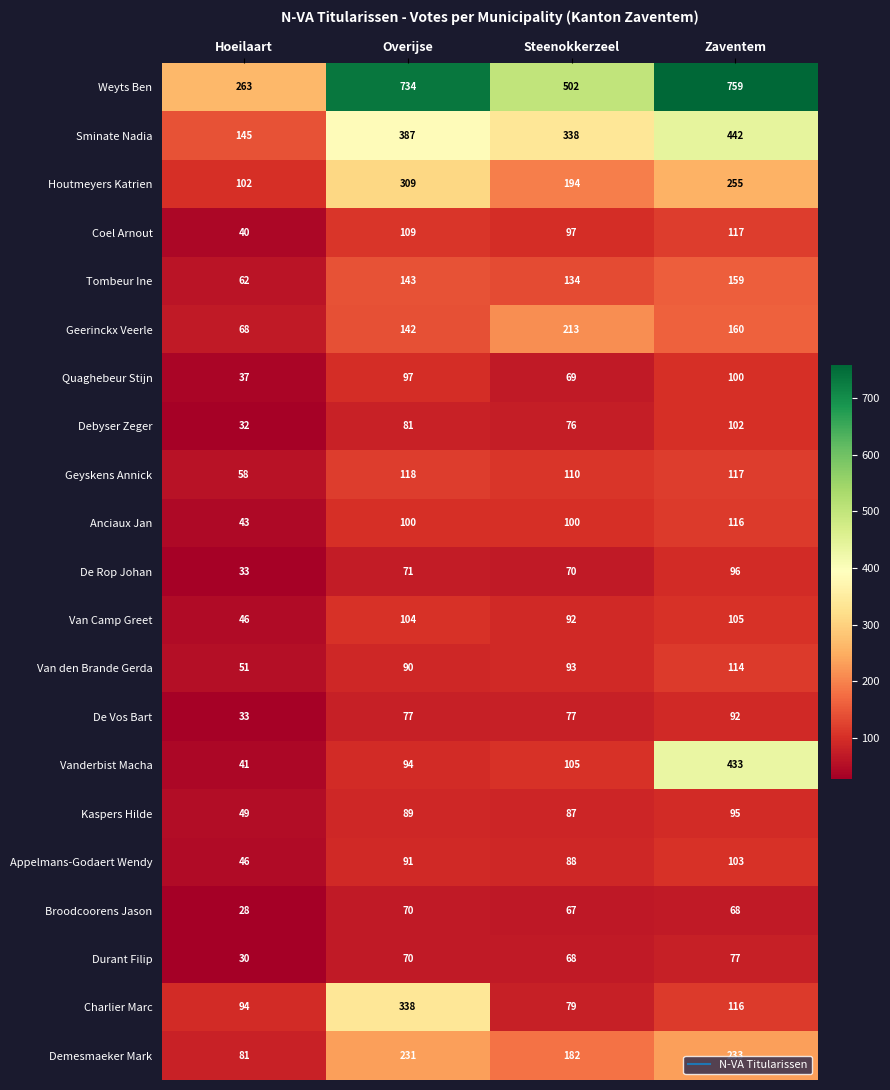

What is the approximate value of Appelmans-Godaert Wendy at Hoeilaart, to the nearest 5?

45